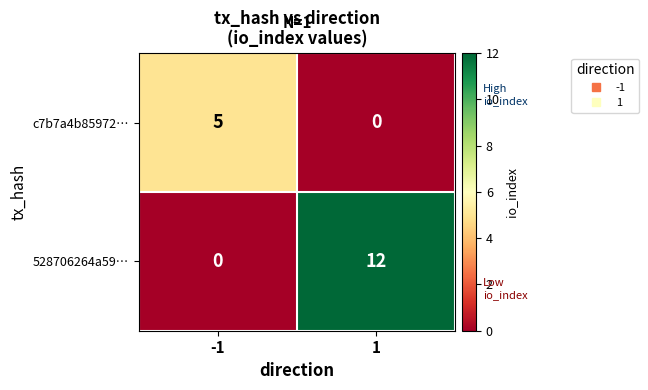

How many distinct data groups are displayed?

2